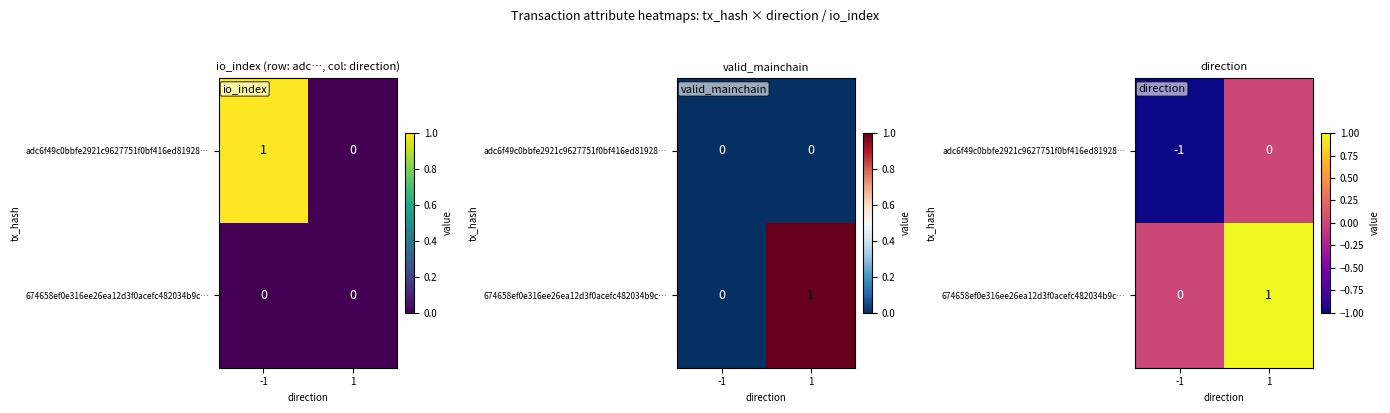

Rank the categories by 674658ef0e316ee26ea12d3f0acefc482034b9c… value from lowest to highest.

-1, 1